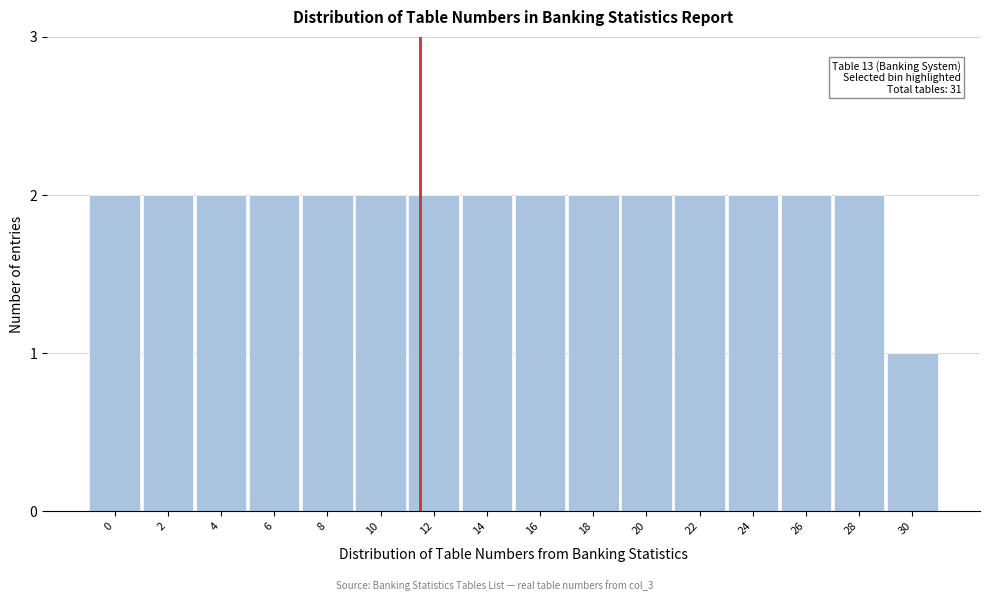

Reading right to left, list all the values displayed in this chart.

1	2	2	2	2	2	2	2	2	2	2	2	2	2	2	2